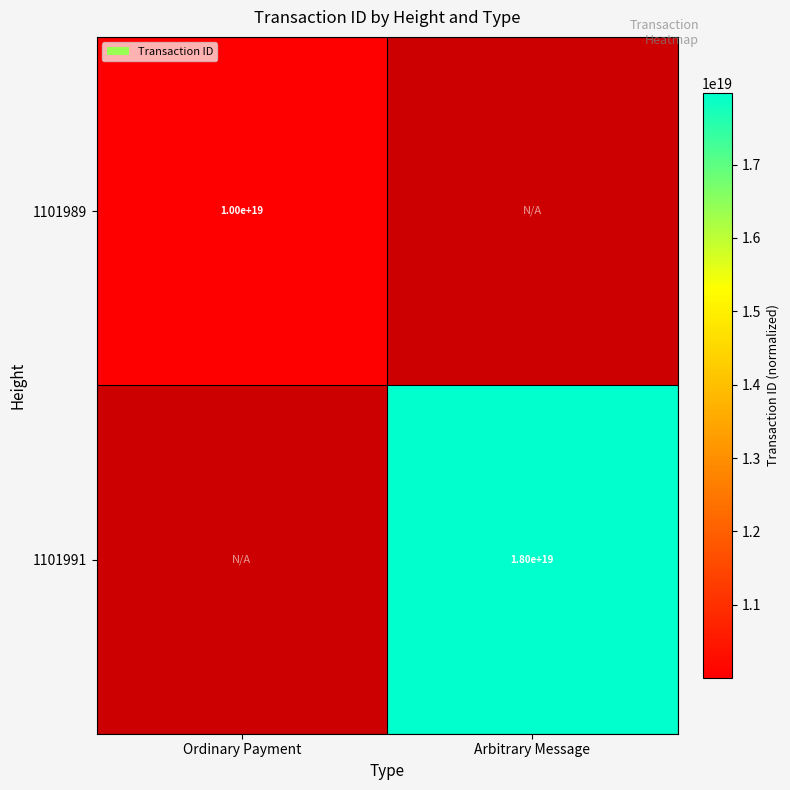

Count the number of categories in the chart.

2